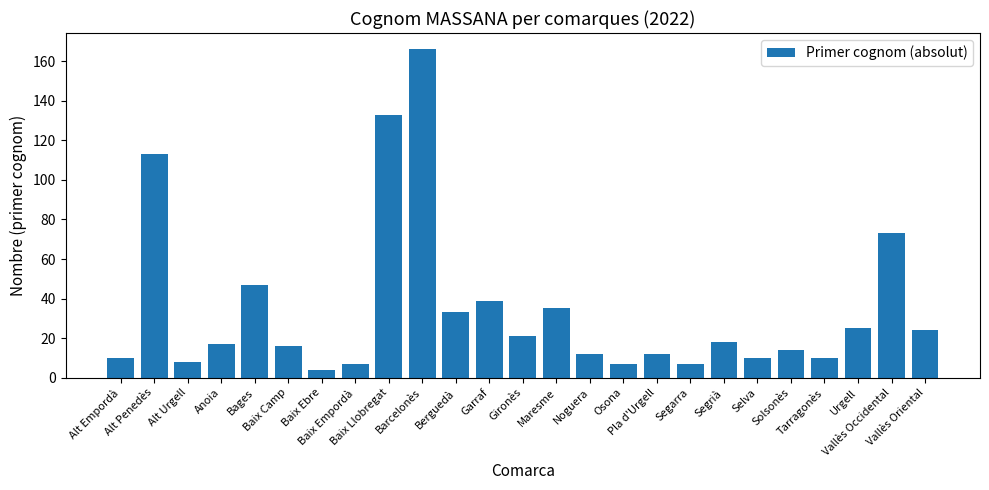

Reading left to right, extract all data points from this chart.

Alt Empordà=10	Alt Penedès=113	Alt Urgell=8	Anoia=17	Bages=47	Baix Camp=16	Baix Ebre=4	Baix Empordà=7	Baix Llobregat=133	Barcelonès=166	Berguedà=33	Garraf=39	Gironès=21	Maresme=35	Noguera=12	Osona=7	Pla d'Urgell=12	Segarra=7	Segrià=18	Selva=10	Solsonès=14	Tarragonès=10	Urgell=25	Vallès Occidental=73	Vallès Oriental=24